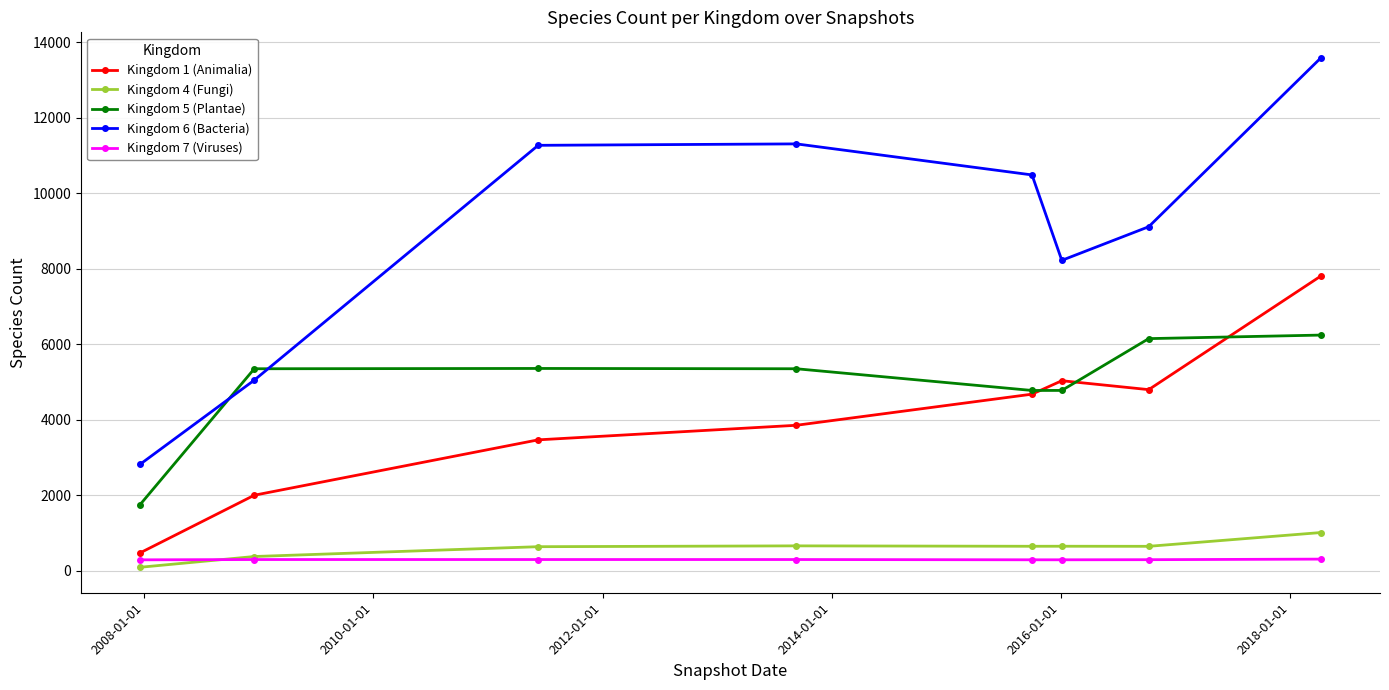

List the series in order of their peak value, lowest first.

Kingdom 7 (Viruses), Kingdom 4 (Fungi), Kingdom 5 (Plantae), Kingdom 1 (Animalia), Kingdom 6 (Bacteria)